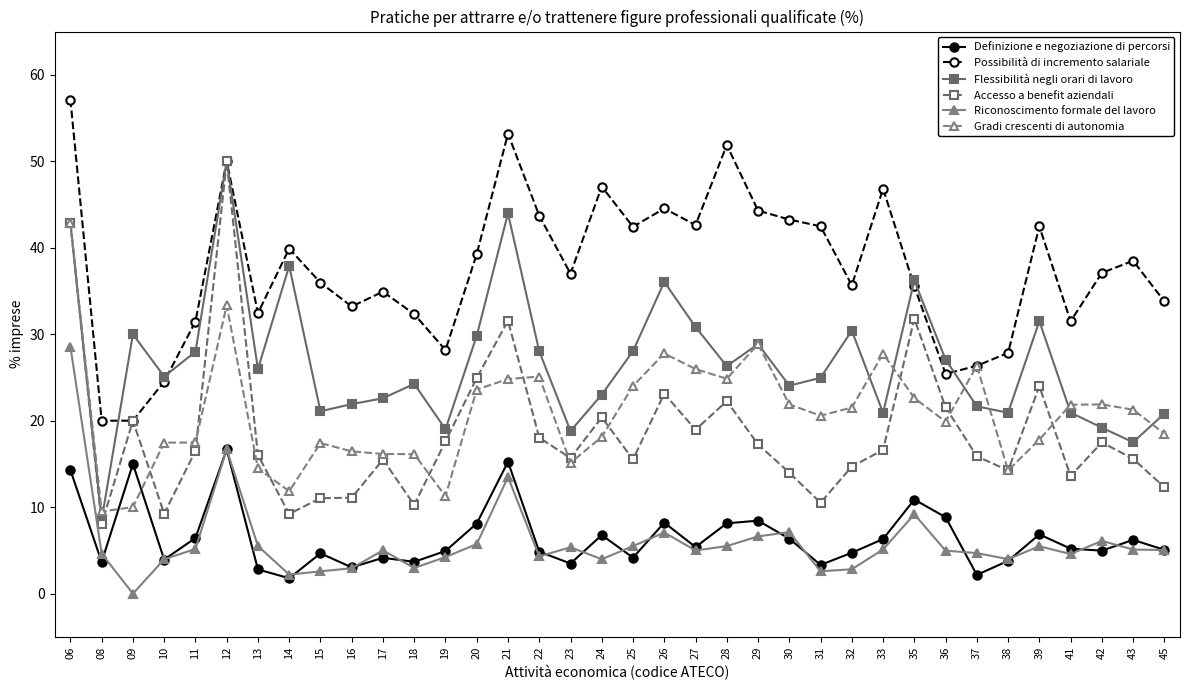

Where is the first local maximum for Accesso a benefit aziendali?

09